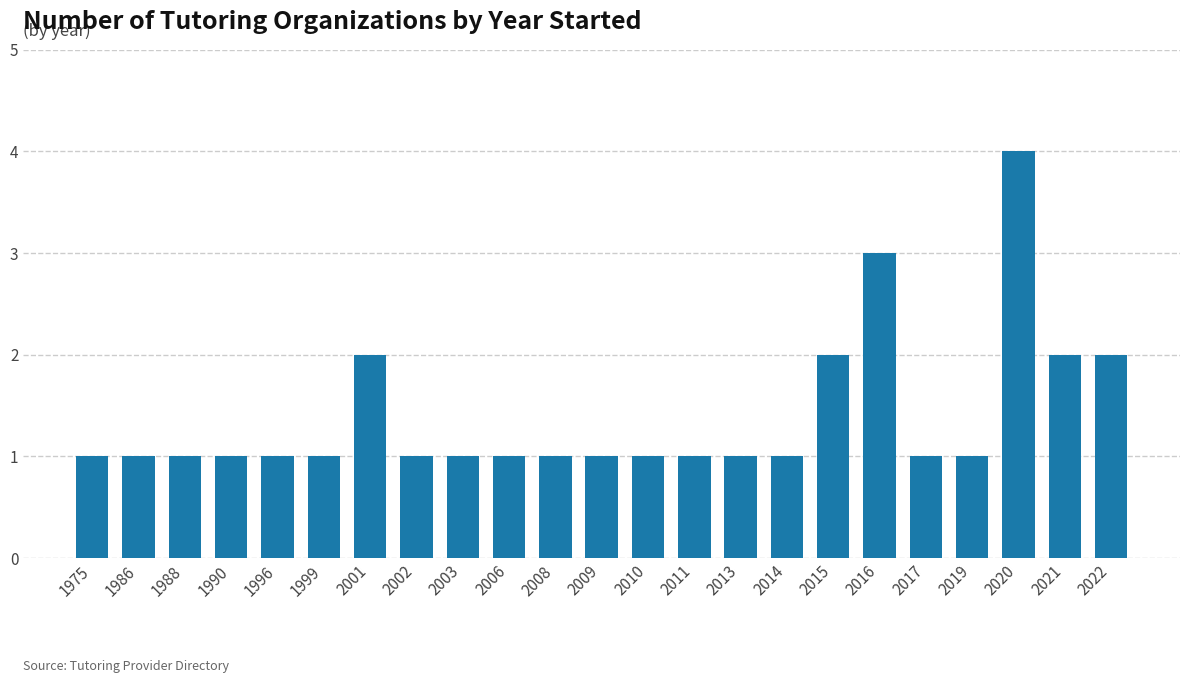

Approximately how many times larger is the value at 2006 compared to 2015?

0.5